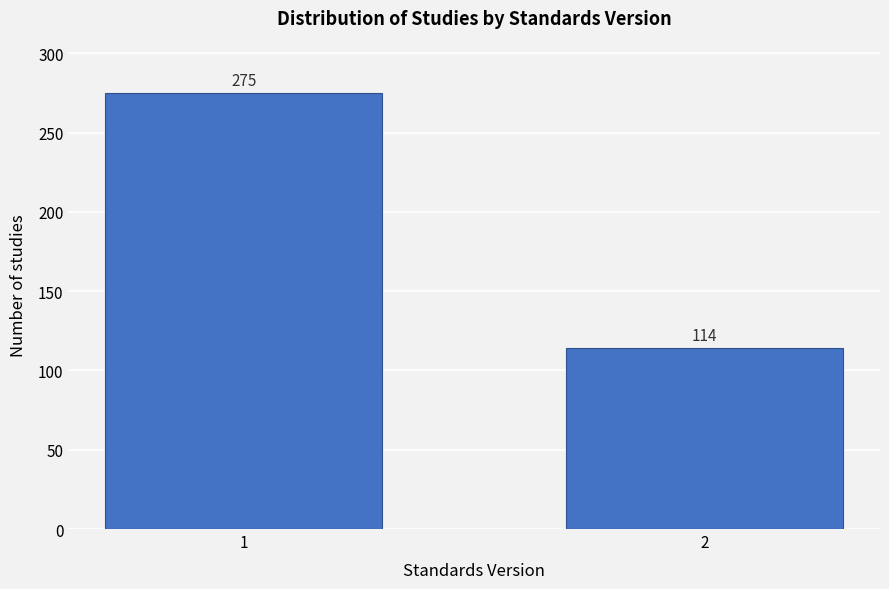

Reading left to right, list all the values displayed in this chart.

1=275	2=114